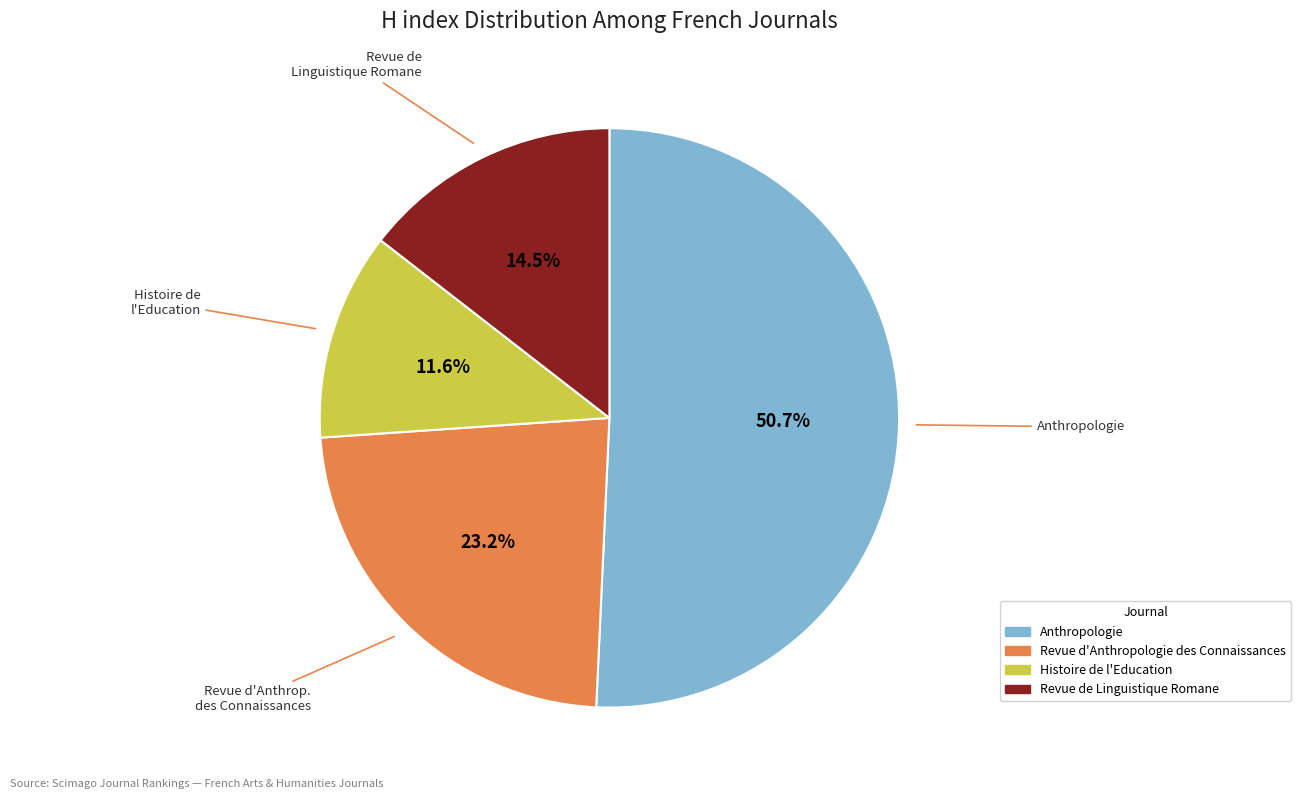

Which slice represents more than half of the pie?

Anthropologie